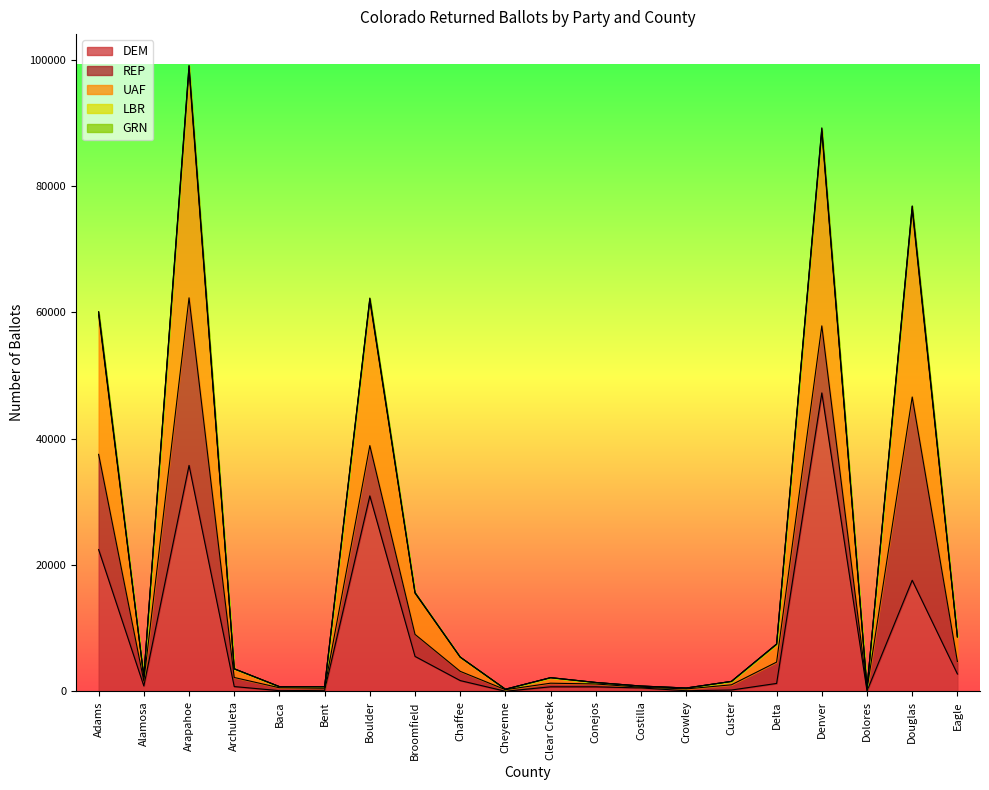

The value of UAF at Cheyenne is 357. True or false?

True